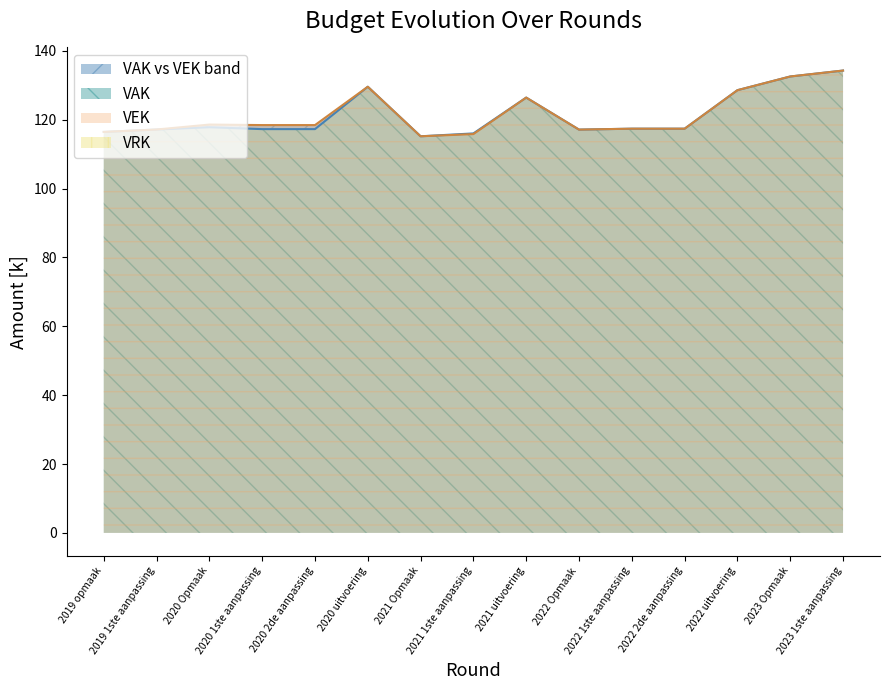

List the series in order of their peak value, highest first.

VAK, VEK